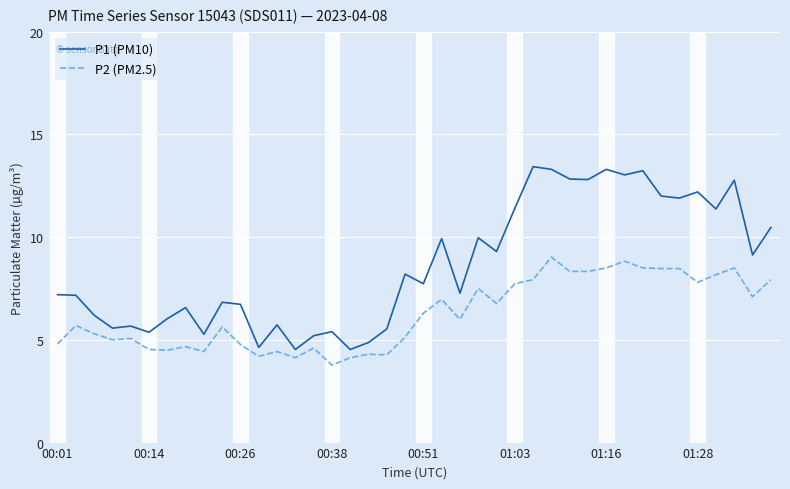

Does the chart display data point markers on the line(s)?

No